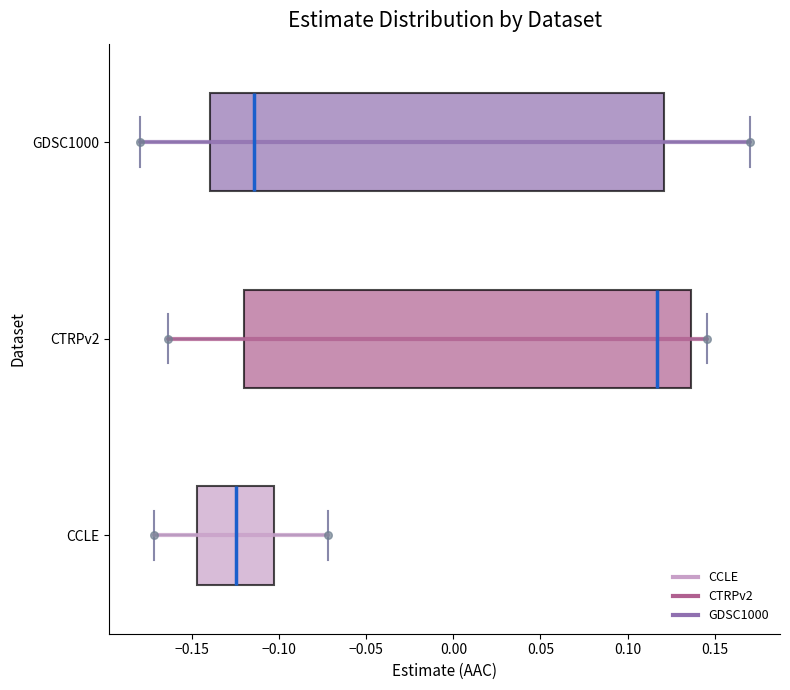

Reading bottom to top, transcribe this box plot: for each box, give where its median line is, the range the box spans, and where its two whiskers end, as read against the x-axis. The values are not printed on the chart, so give them approximately, as read against the axis.

CCLE: median -0.125, box -0.145 to -0.105, whiskers -0.170 to -0.070
CTRPv2: median 0.115, box -0.120 to 0.135, whiskers -0.165 to 0.145
GDSC1000: median -0.115, box -0.140 to 0.120, whiskers -0.180 to 0.170